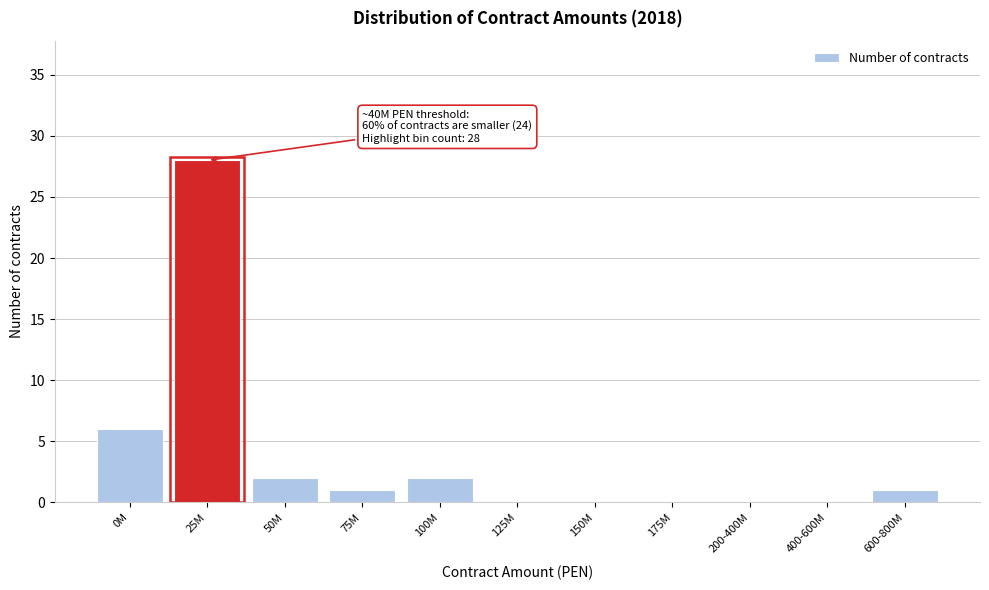

Reading left to right, list all the values displayed in this chart.

0M=6	25M=28	50M=2	75M=1	100M=2	125M=0	150M=0	175M=0	200-400M=0	400-600M=0	600-800M=1